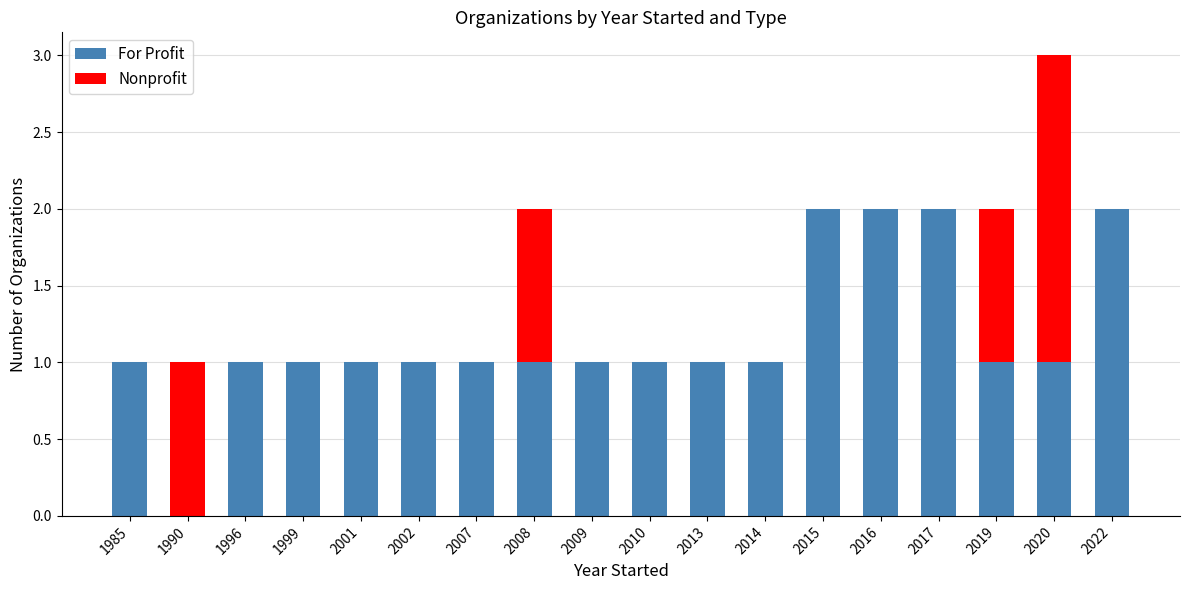

The value of For Profit at 2015 is 2. True or false?

True